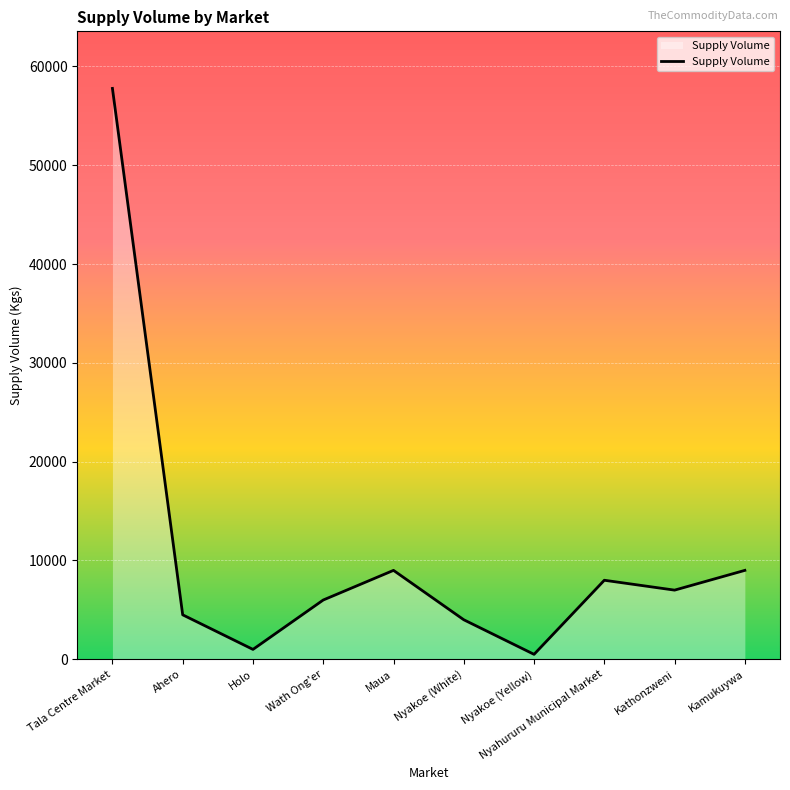

Reading right to left, extract all data points from this chart.

Kamukuywa=9000	Kathonzweni=7000	Nyahururu Municipal Market=8000	Nyakoe (Yellow)=500	Nyakoe (White)=4000	Maua=9000	Wath Ong'er=6000	Holo=1000	Ahero=4500	Tala Centre Market=57780